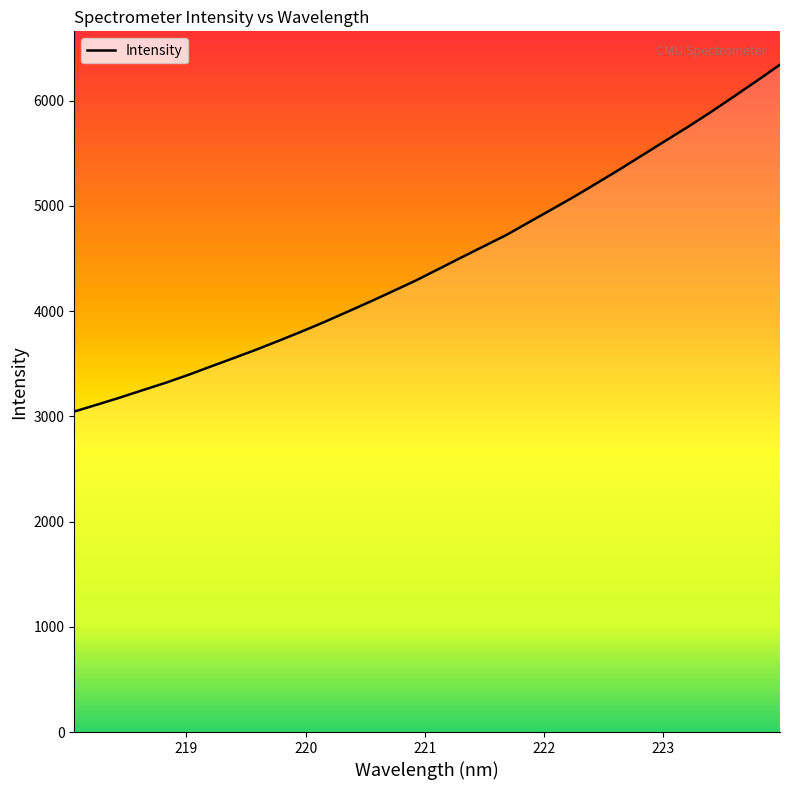

What is the minimum value shown in the chart?

3046.1